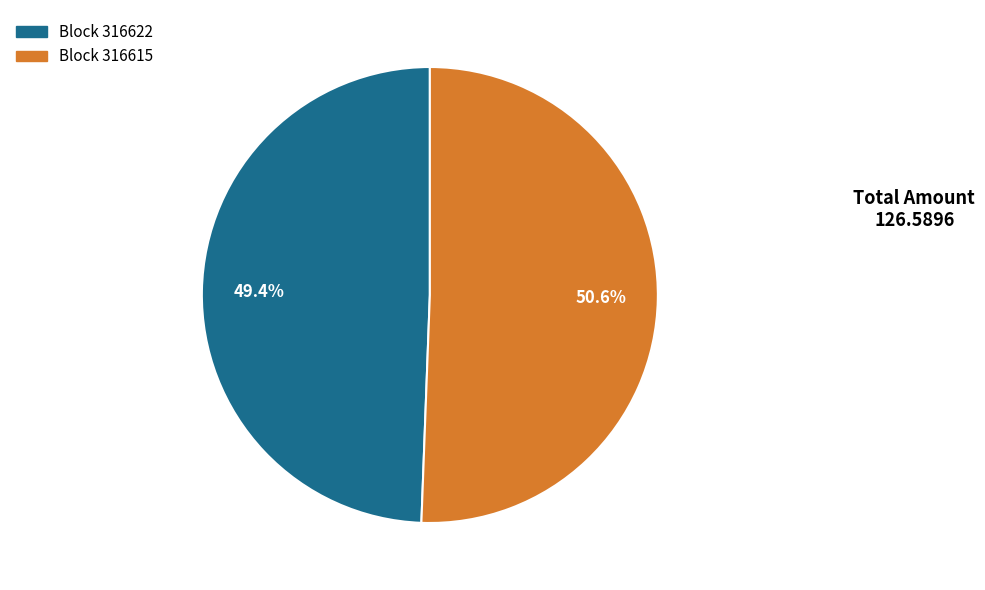

Does any single category account for the majority?

Yes